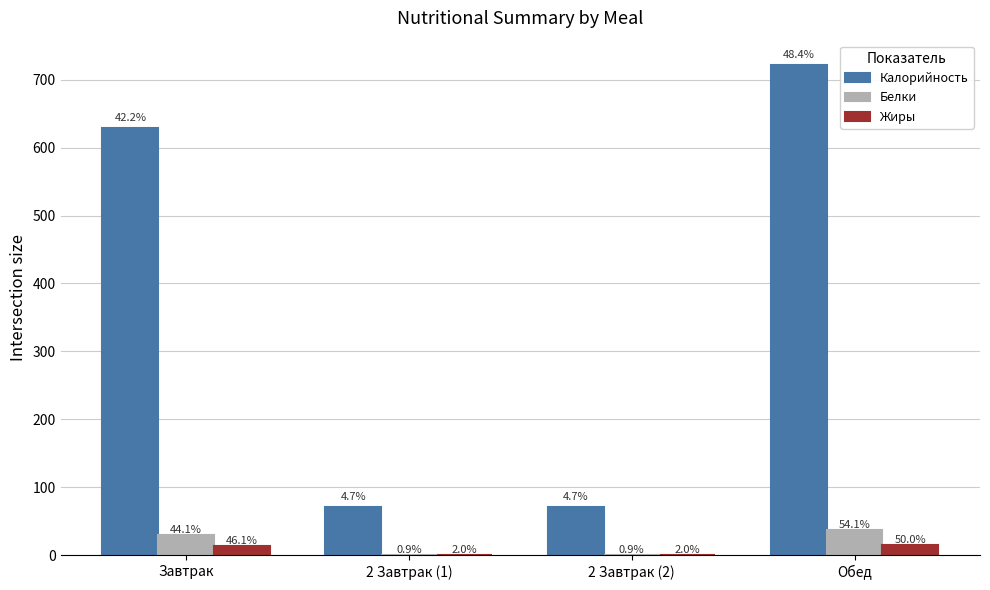

How many groups of bars are there?

4